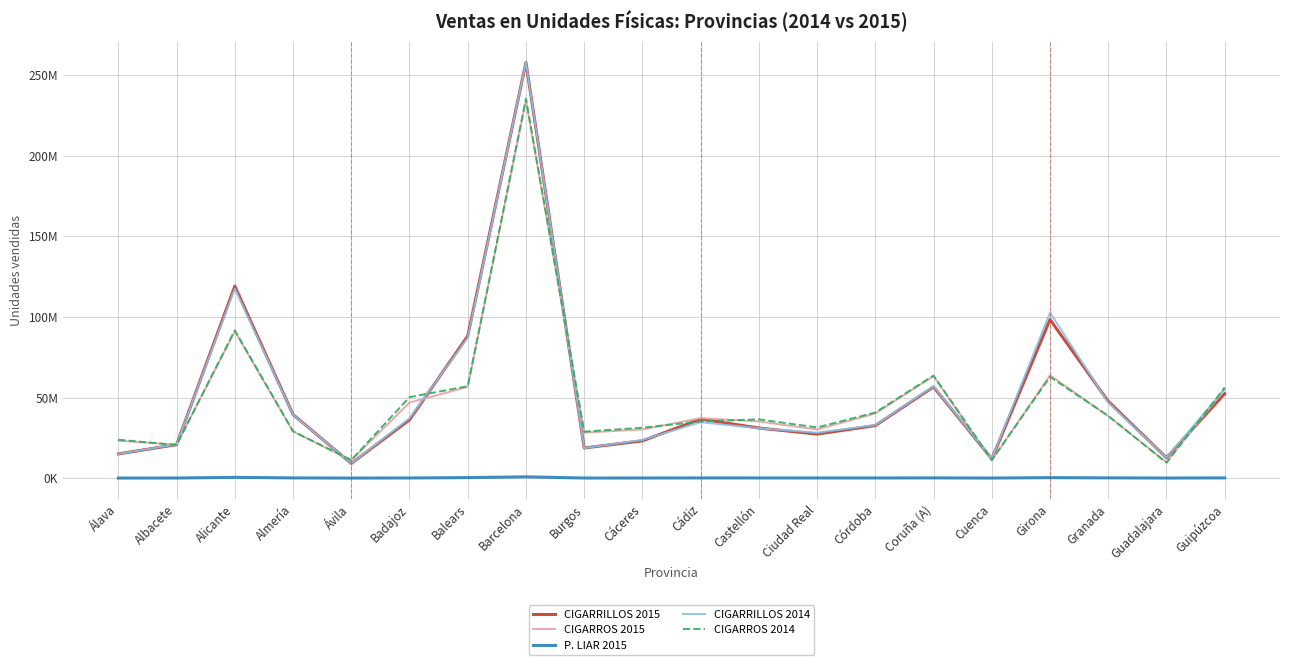

List the labels in order of P. LIAR 2015 value, largest first.

Barcelona, Alicante, Balears, Girona, Granada, Coruña (A), Guipúzcoa, Almería, Cádiz, Castellón, Badajoz, Córdoba, Ciudad Real, Cáceres, Albacete, Guadalajara, Burgos, Cuenca, Álava, Ávila